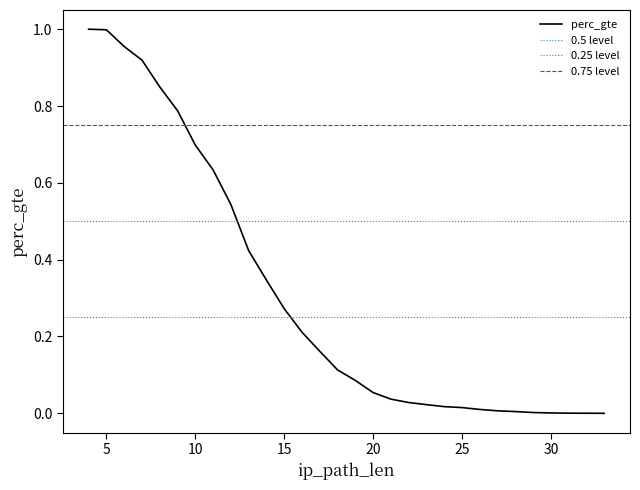

The value at 18 is 0.2. True or false?

False